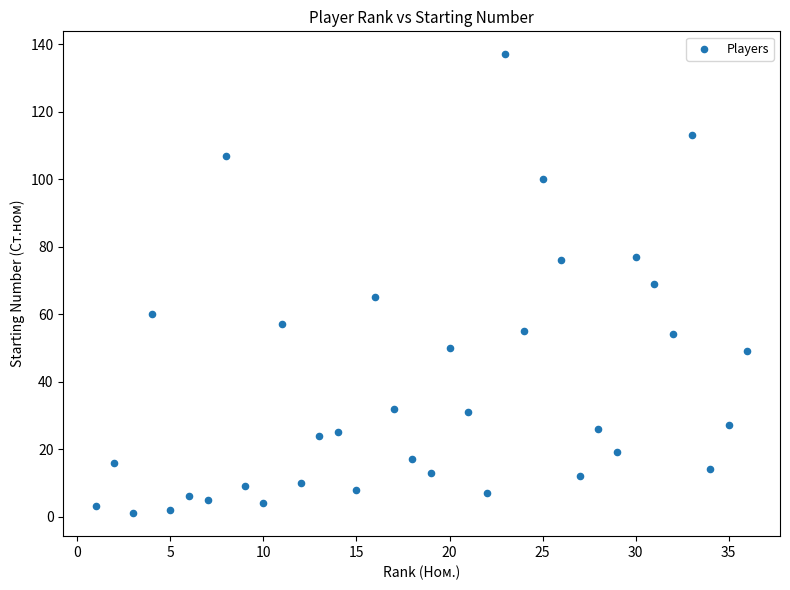

What is the range of X values (max minus min)?

35